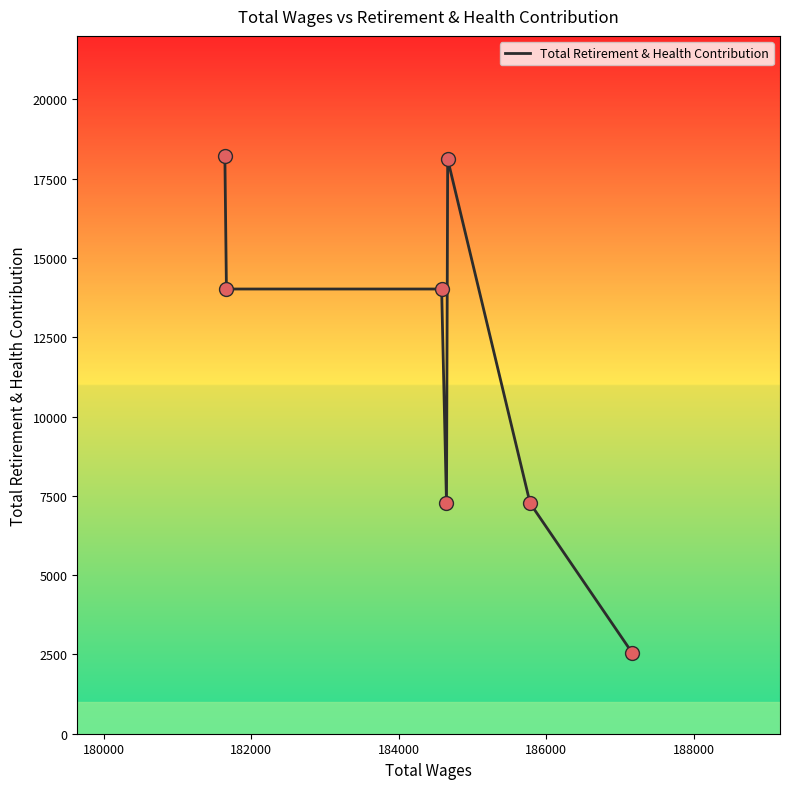

What is the minimum value shown in the chart?

2540